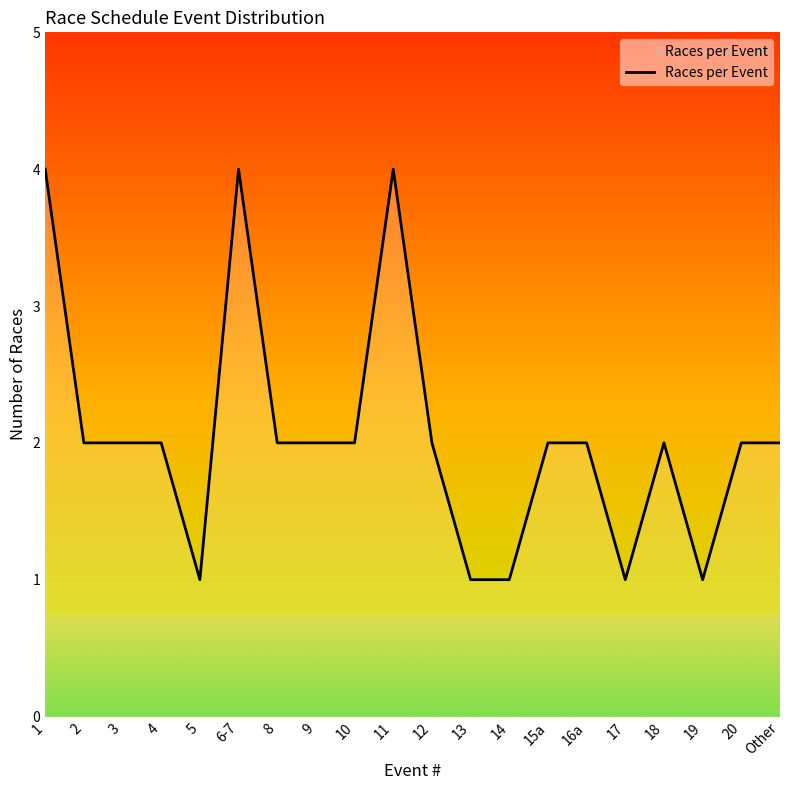

What is the difference between the values at 13 and 3?

1